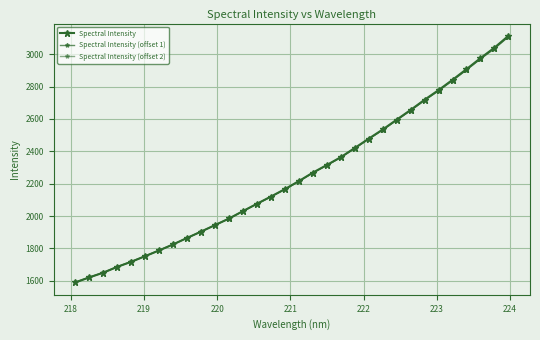

Does the chart have visible grid lines?

Yes